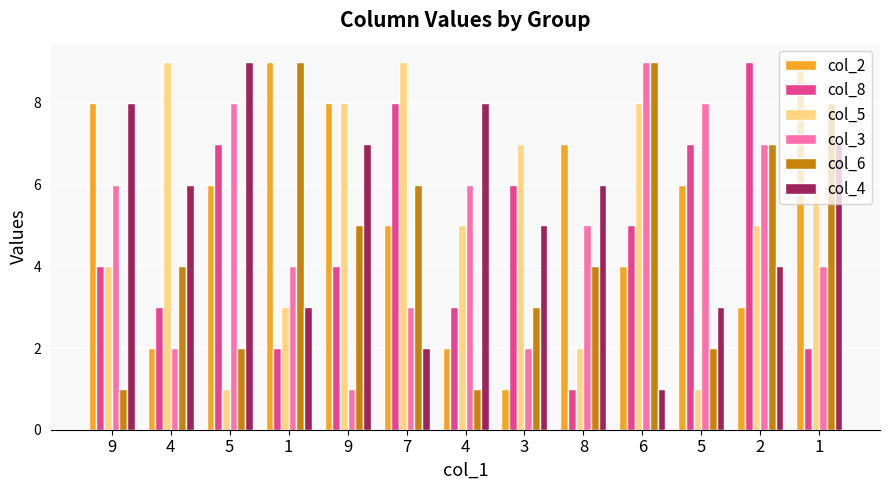

How many series are shown in this chart?

6